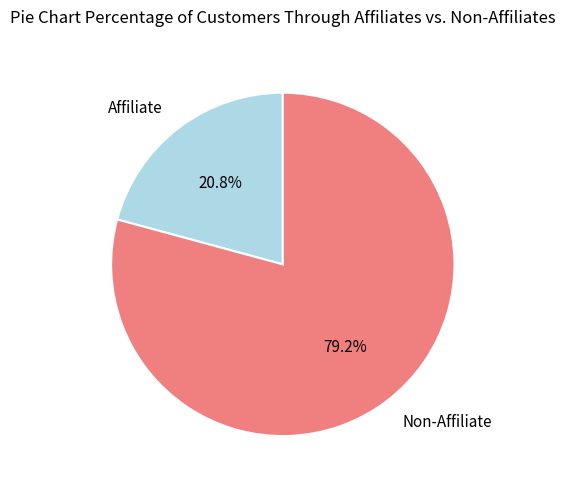

Combined, what portion of the pie is Non-Affiliate and Affiliate?

100.0%